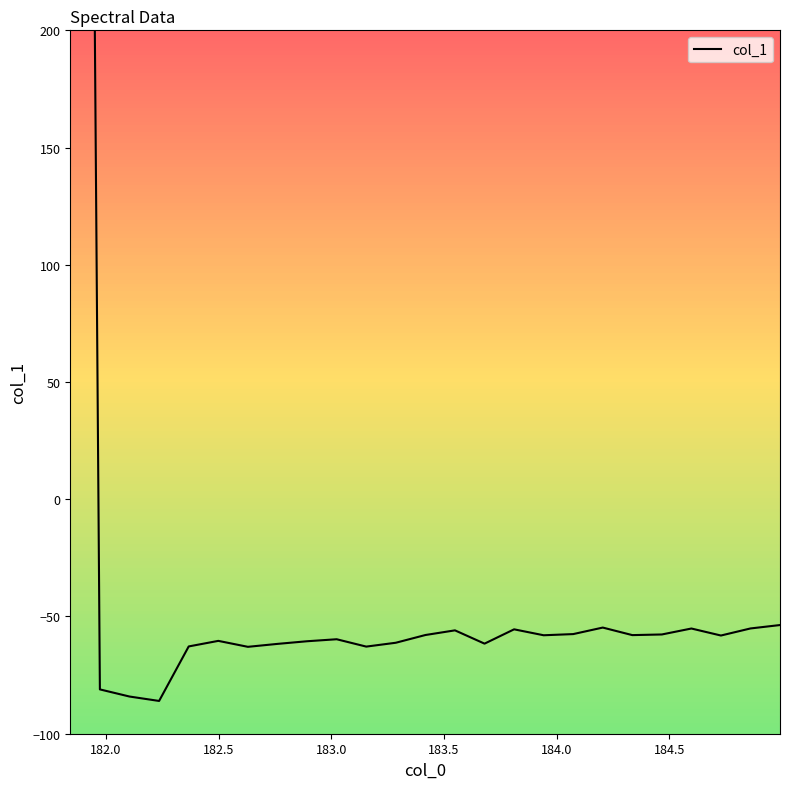

What is the value of the 2nd point from the left?

-81.1